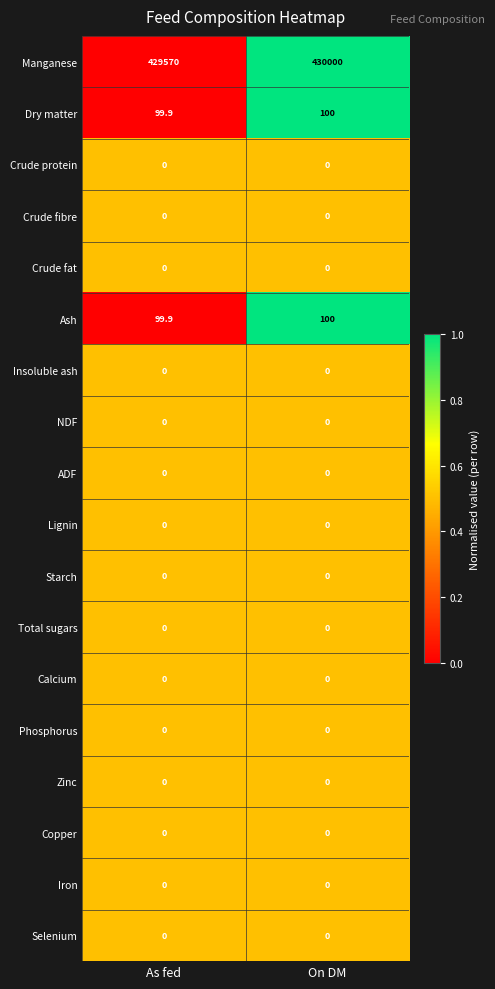

Where is Ash nearest to the value 99?

As fed